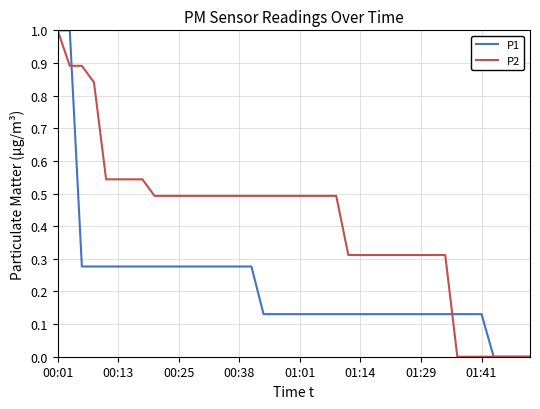

True or false: P1 and P2 intersect in this chart.

True